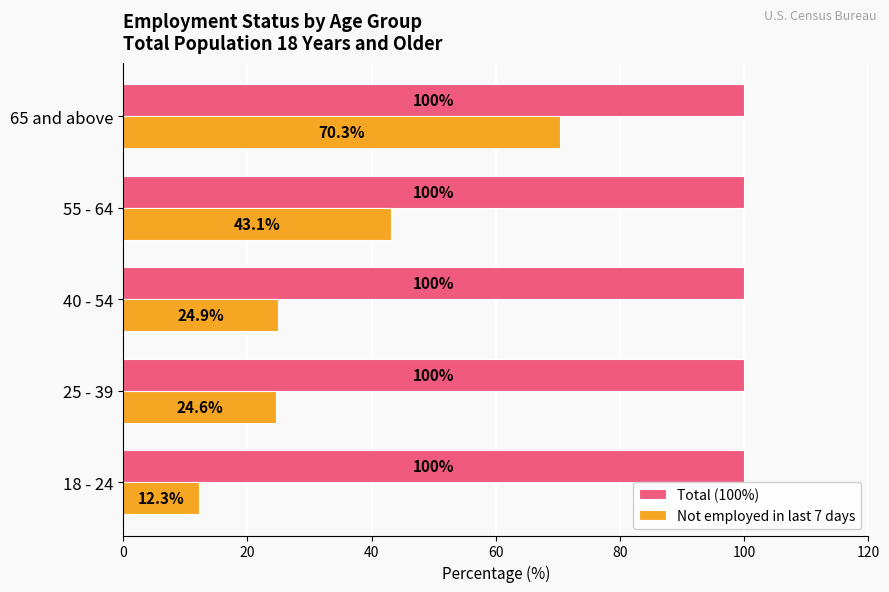

What is the smallest value displayed?

12.3